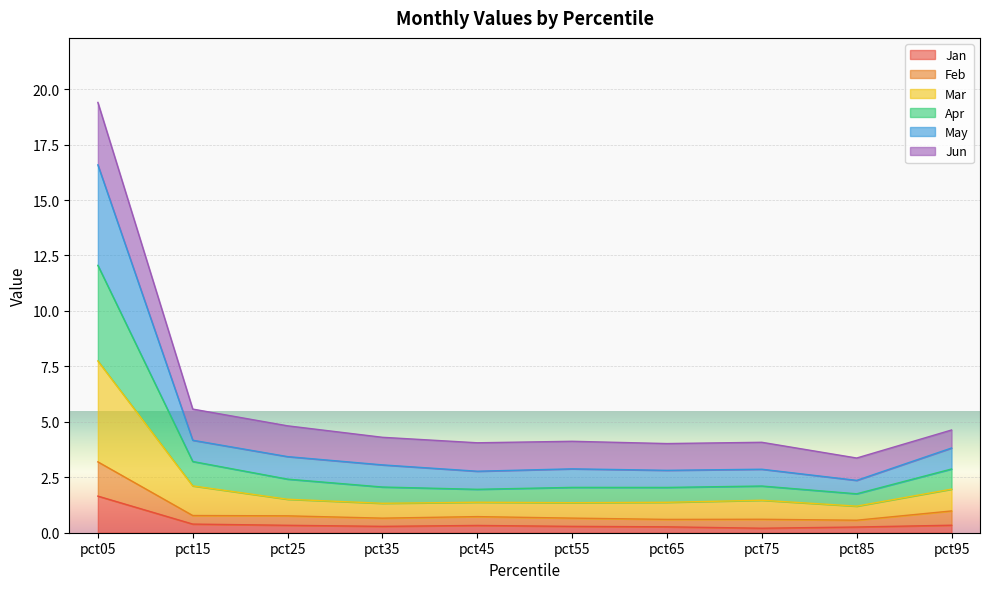

True or false: Jan and Feb cross at least once.

False